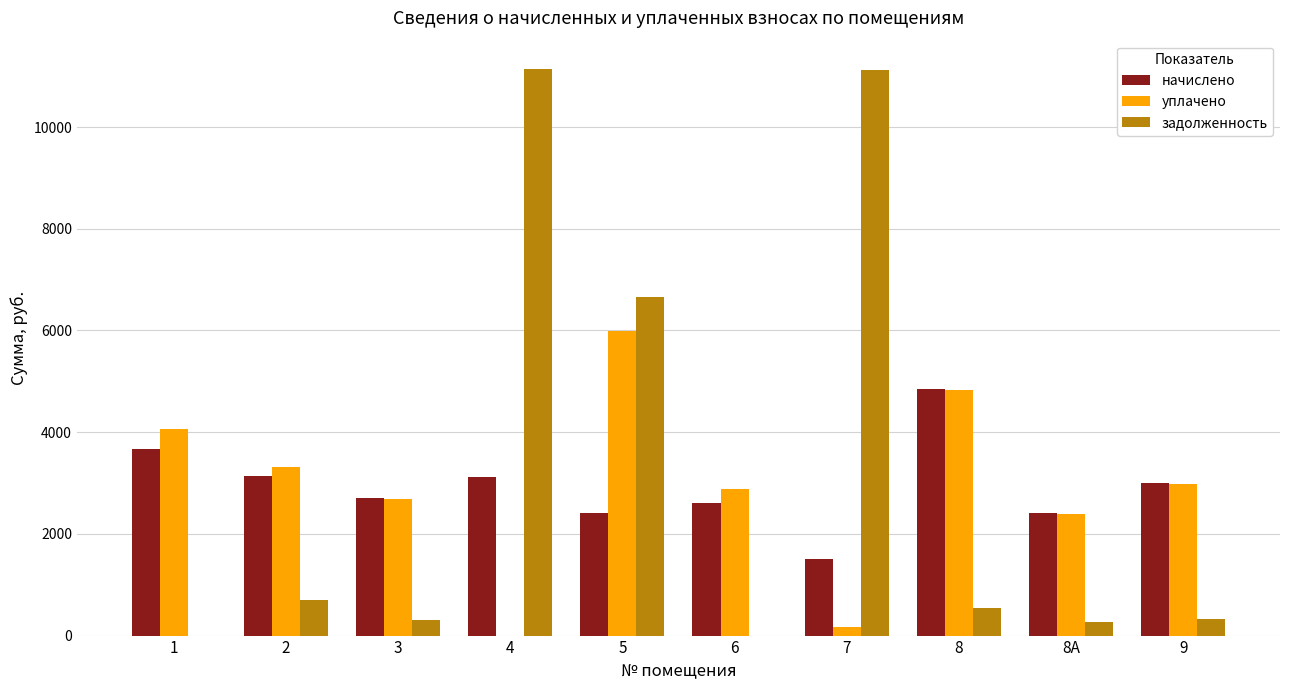

How many groups of bars are there?

10